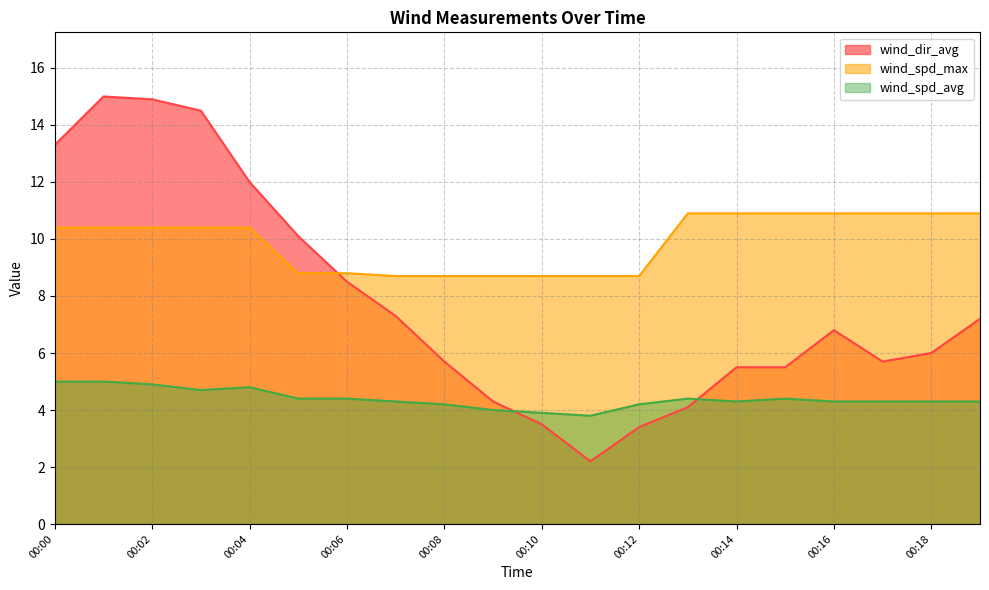

True or false: wind_spd_max and wind_spd_avg cross at least once.

False